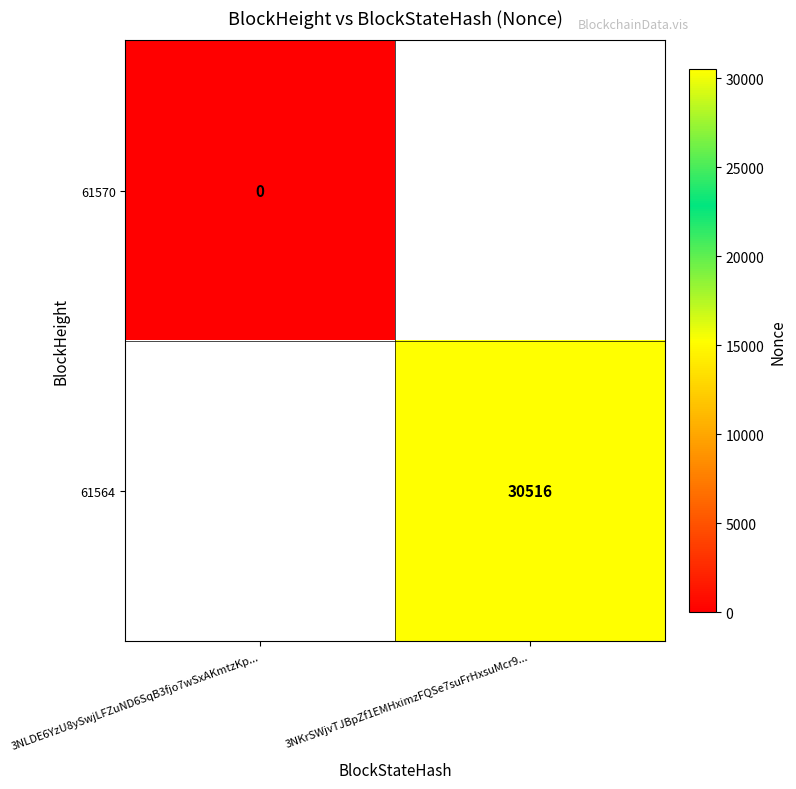

Count the number of data series in this chart.

2